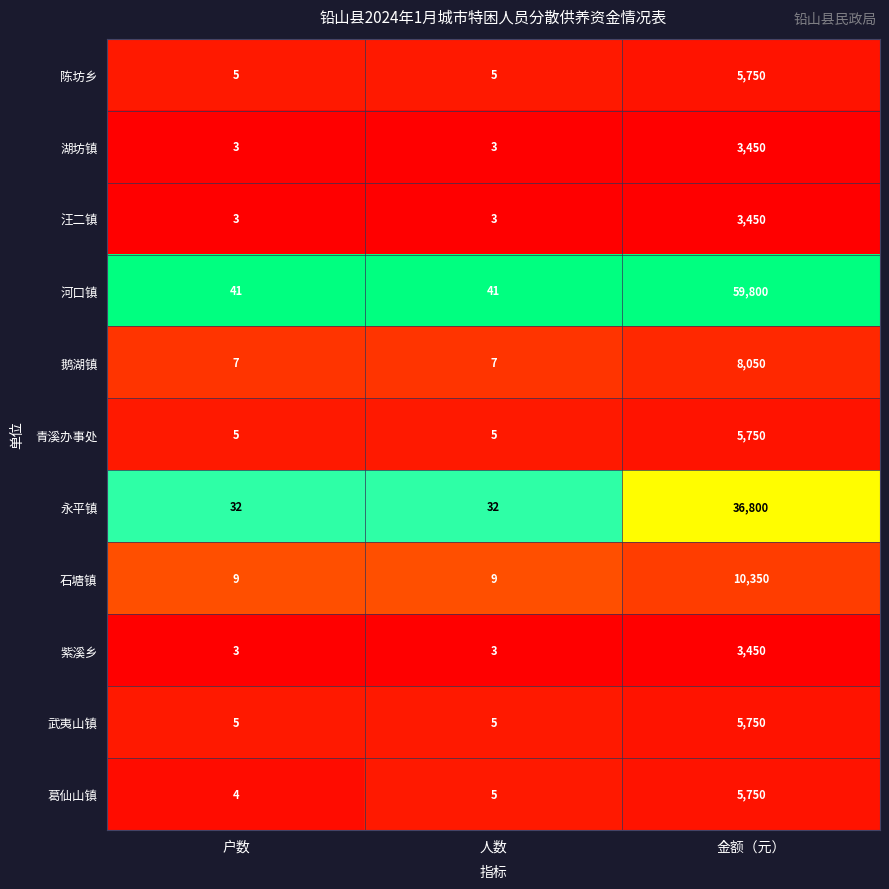

The 湖坊镇 series shows 3 at 户数. True or false?

True